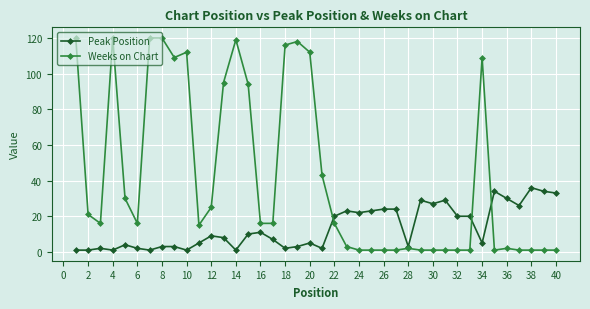

What is the greatest value displayed?

120